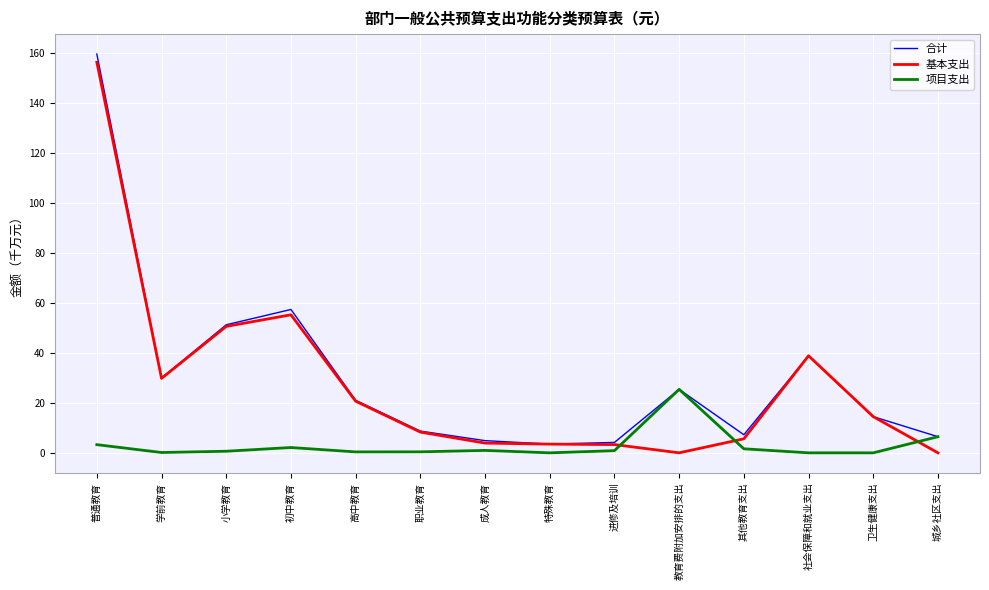

What is the difference between the second highest and second lowest values in the 项目支出 series?

6.5